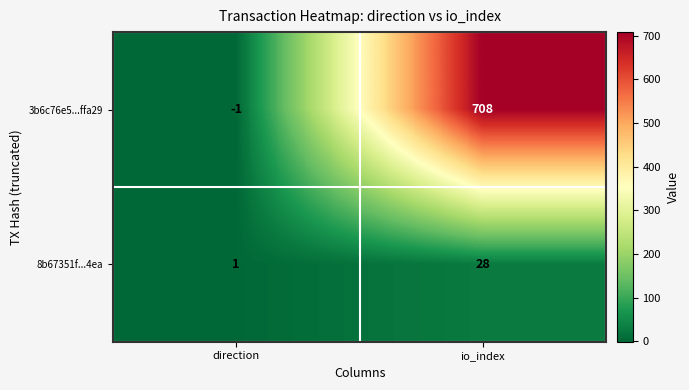

What is the total value across all series at io_index?

736